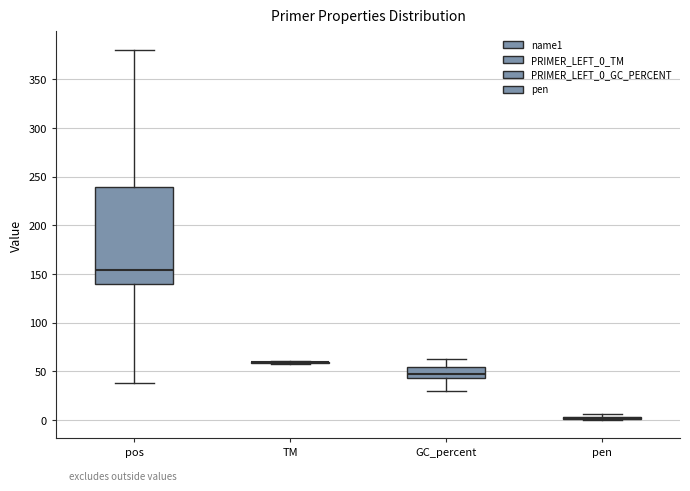

Reading left to right, transcribe this box plot: for each box, give where its median line is, the range the box spans, and where its two whiskers end, as read against the y-axis. The values are not printed on the chart, so give them approximately, as read against the axis.

pos: median 155, box 140 to 240, whiskers 40 to 380
TM: box collapsed to a line at 60, whiskers 60 to 60
GC_percent: median 50, box 45 to 55, whiskers 30 to 65
pen: box collapsed to a line at 0, whiskers 0 to 5